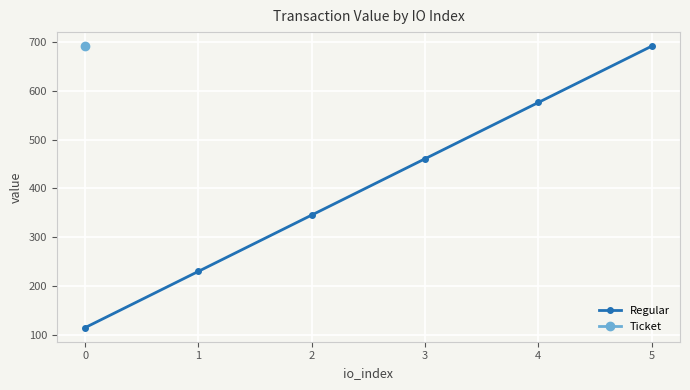

List the labels in order of value, largest first.

5, 4, 3, 2, 1, 0